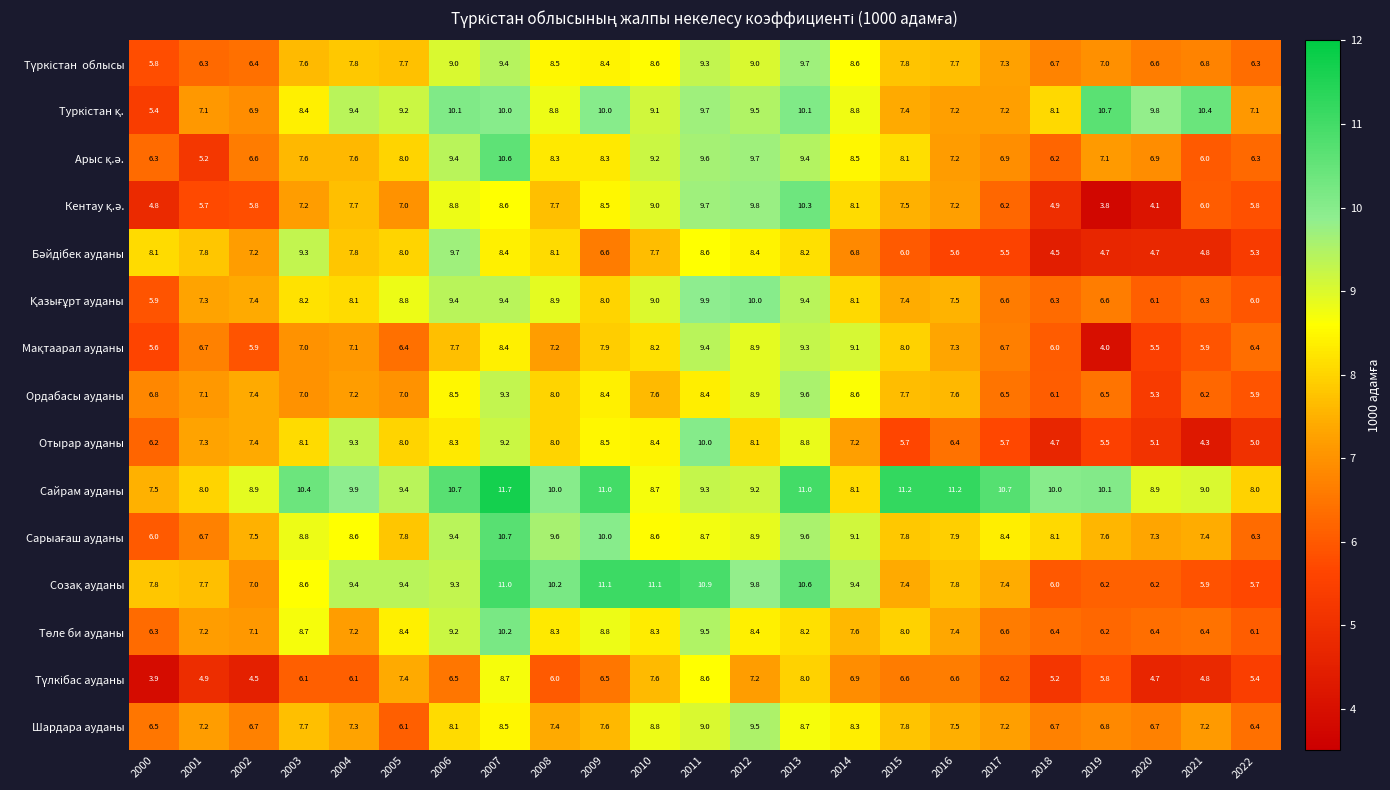

True or false: Сайрам ауданы has a value of 4.2 at 2020.

False